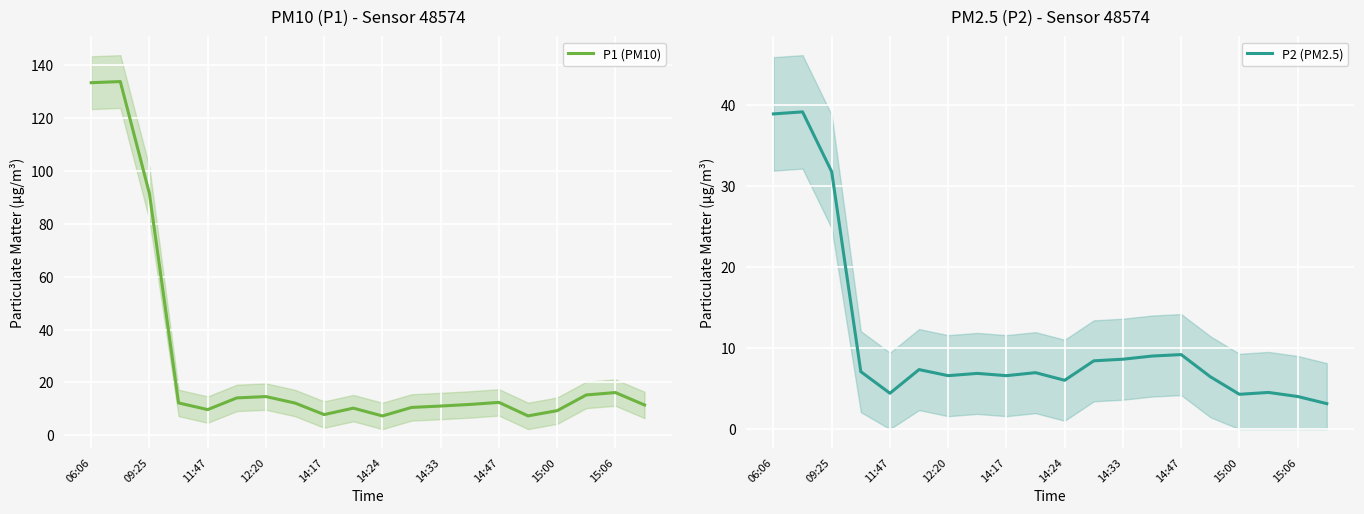

Reading left to right, transcribe all the data shown in this chart.

P1 (PM10): 133.4	133.9	91.5	12.2	9.7	14.1	14.6	12.2	7.8	10.2	7.3	10.5	11.1	11.7	12.4	7.3	9.3	15.2	16.1	11.4
P2 (PM2.5): 38.9	39.1	31.8	7.1	4.4	7.3	6.6	6.9	6.6	7.0	6.0	8.4	8.6	9.0	9.2	6.5	4.3	4.5	4.0	3.1